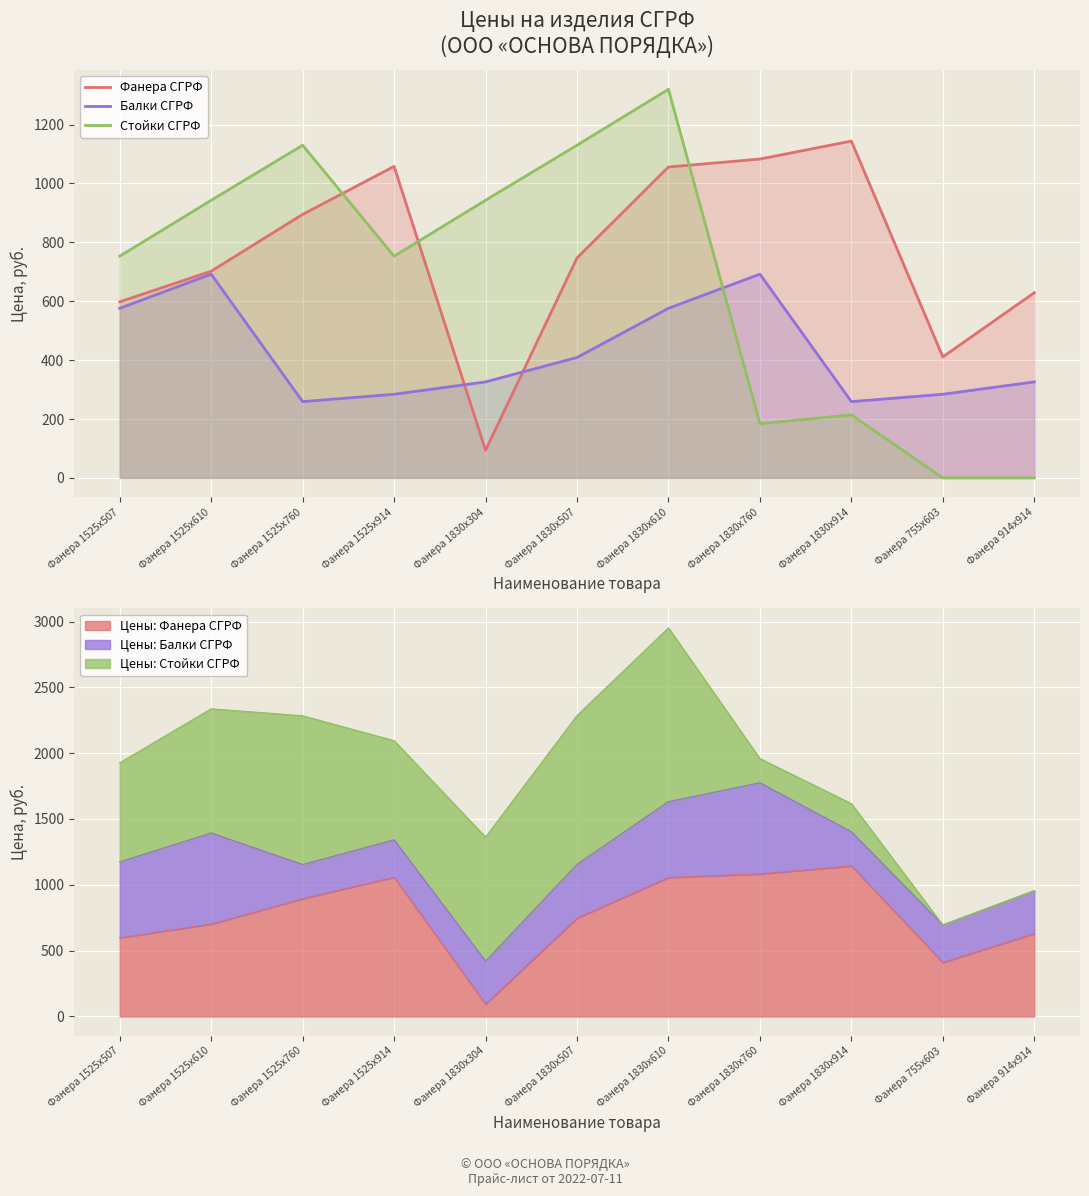

In Балки СГРФ, how many points are higher than both neighbors (excluding endpoints)?

2